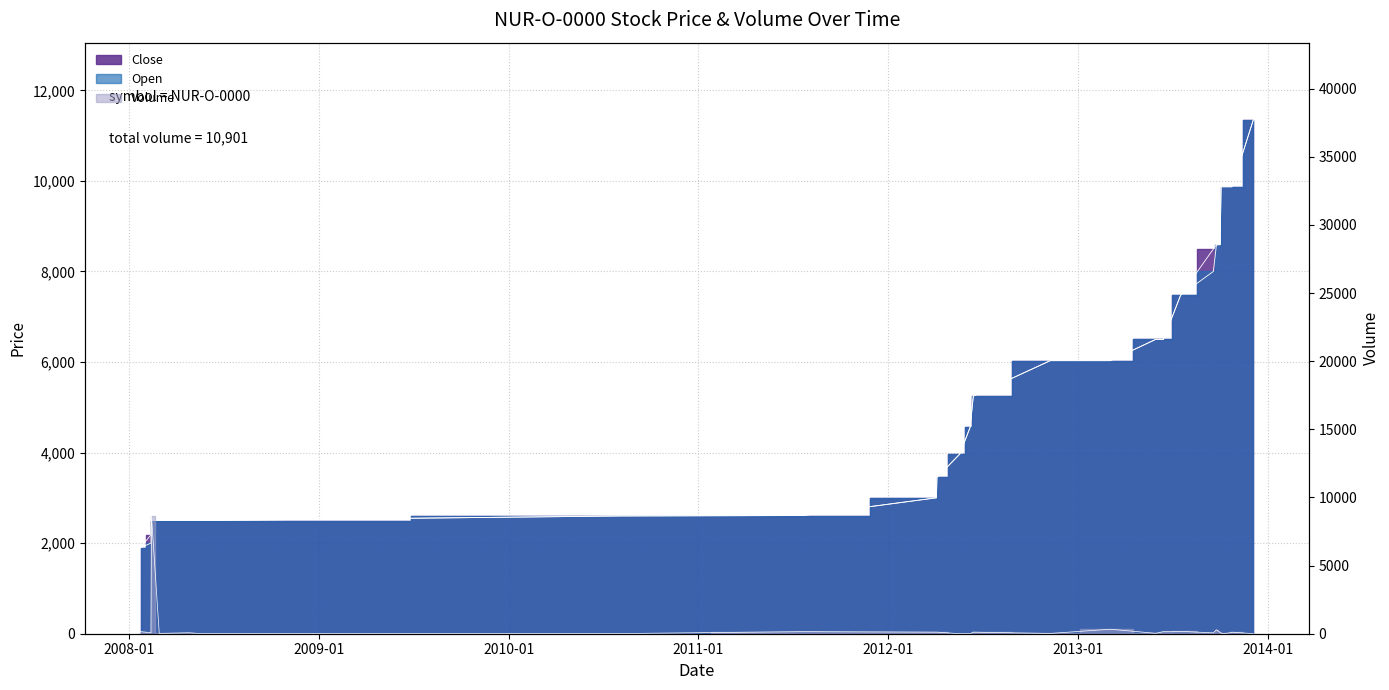

Where do Close and Volume first cross each other?

2008-02-12 and 2008-02-13